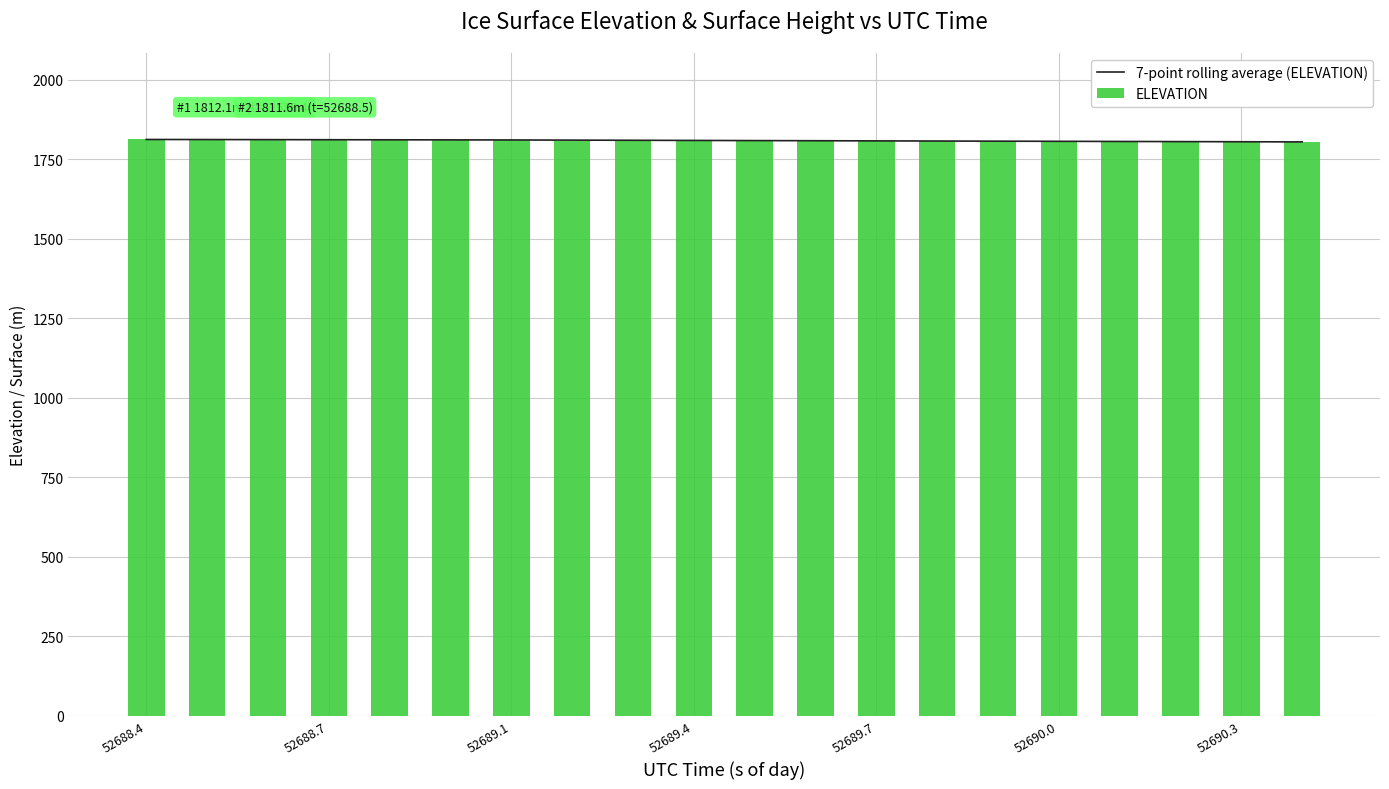

Rank the series by their average value, from highest to lowest.

7-point rolling average (ELEVATION), ELEVATION